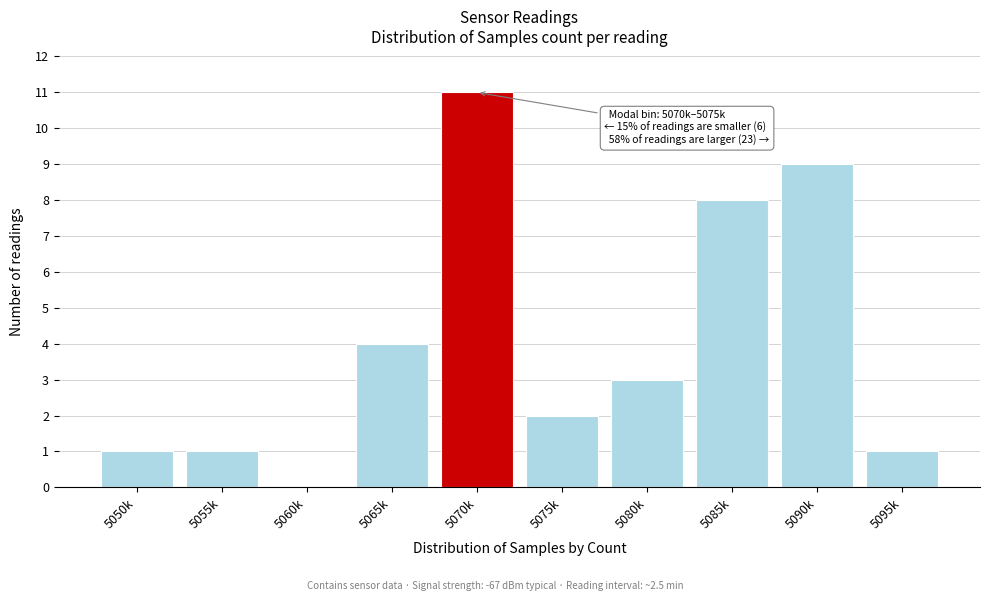

Reading right to left, transcribe all the data shown in this chart.

5095k=1	5090k=9	5085k=8	5080k=3	5075k=2	5070k=11	5065k=4	5060k=0	5055k=1	5050k=1